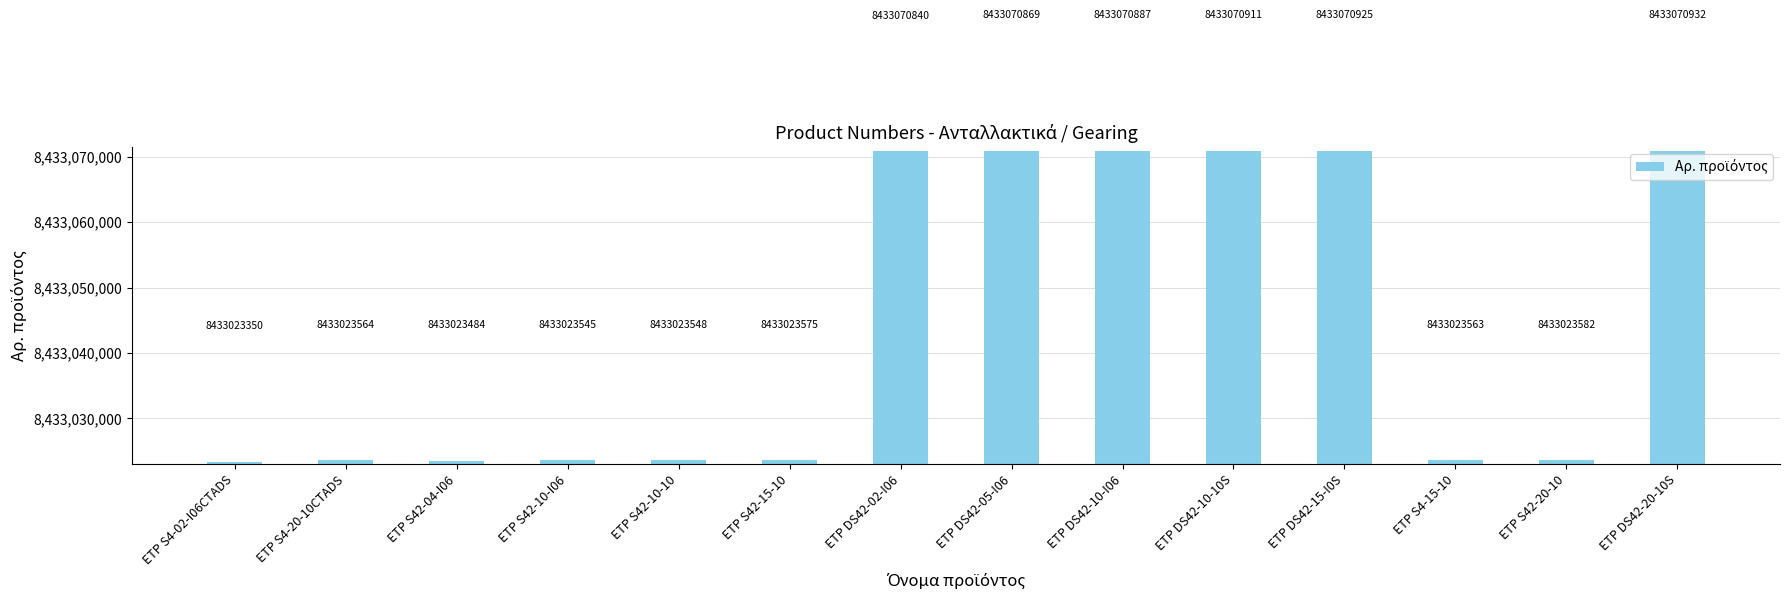

Are the bars grouped side by side (vs. stacked)?

No